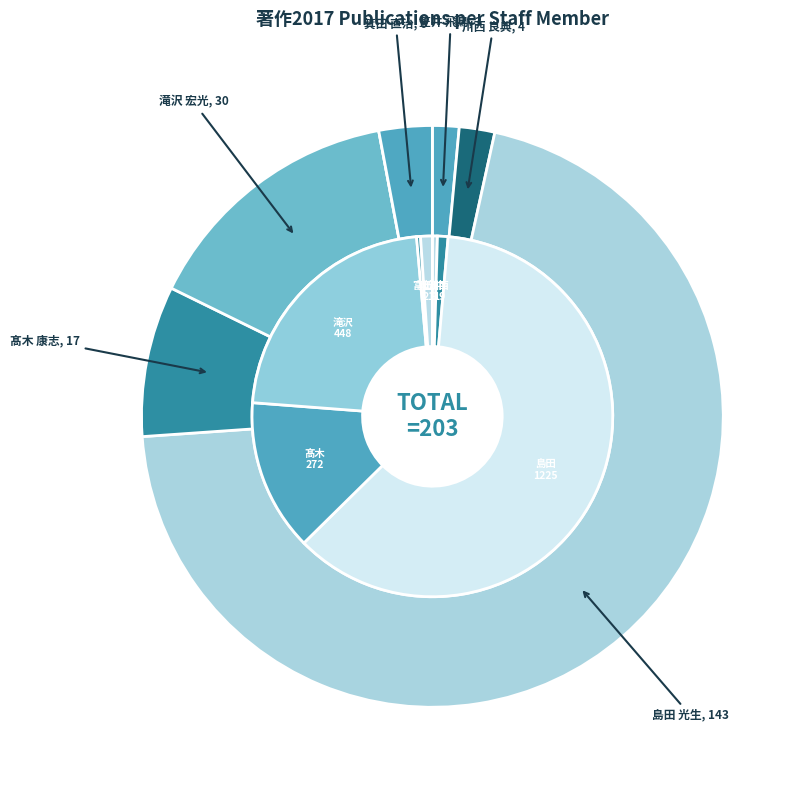

Approximately how many times larger is the value at 笠井 飛鳥 compared to 川西 良典?

0.8